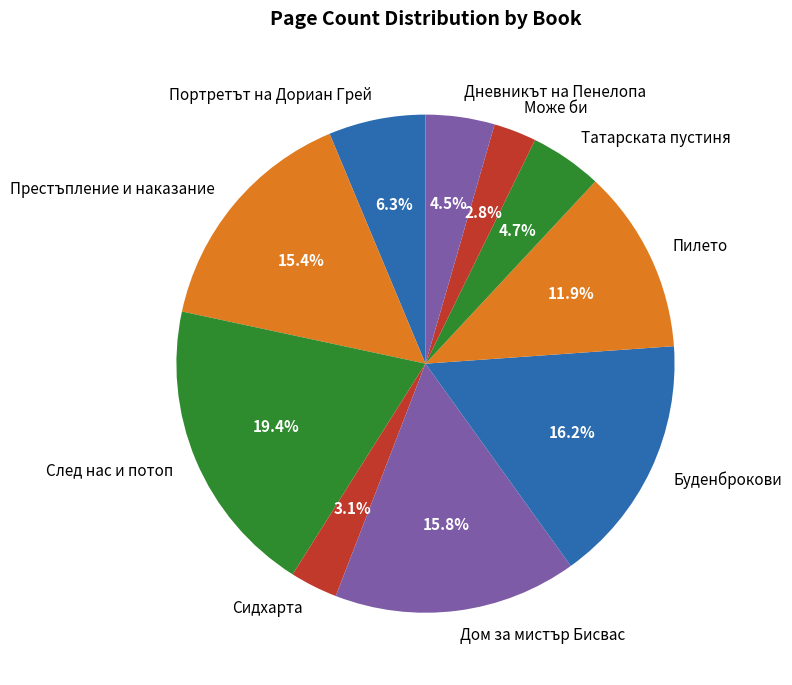

Does Сидхарта account for over 50% of the chart?

No